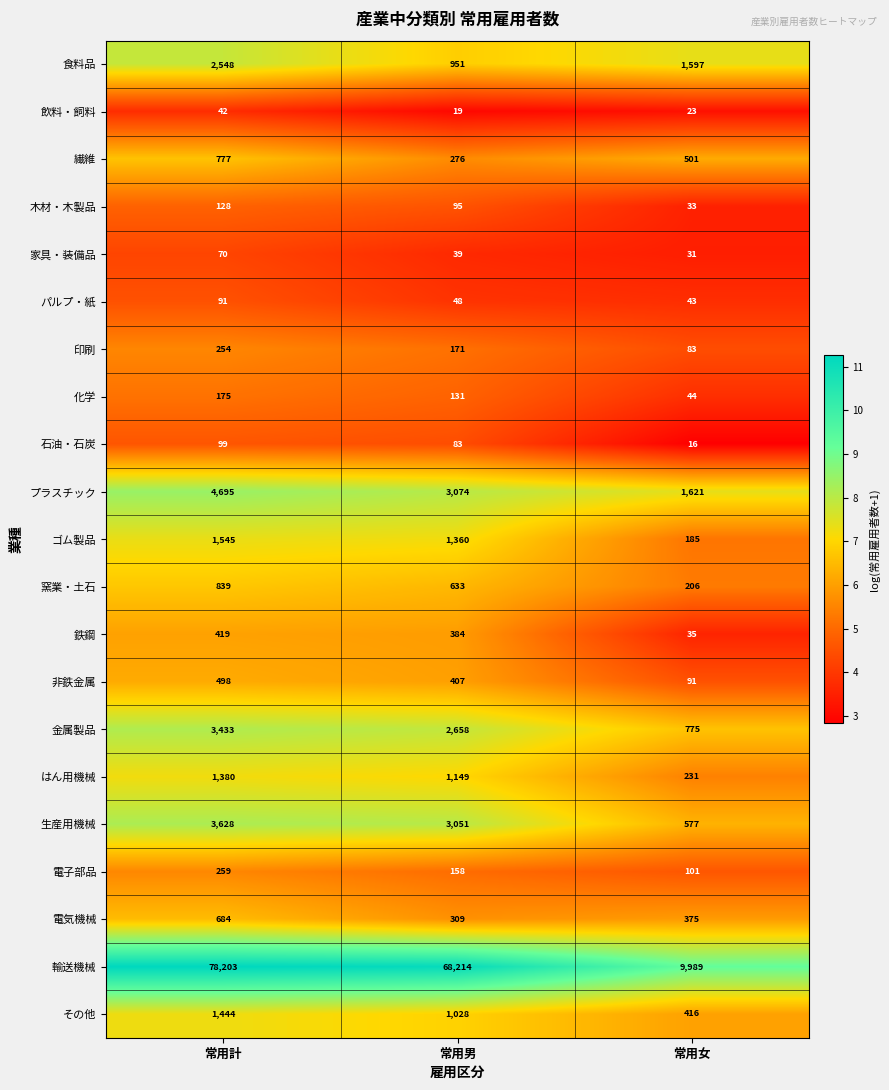

The ゴム製品 series shows 1545 at 常用計. True or false?

True